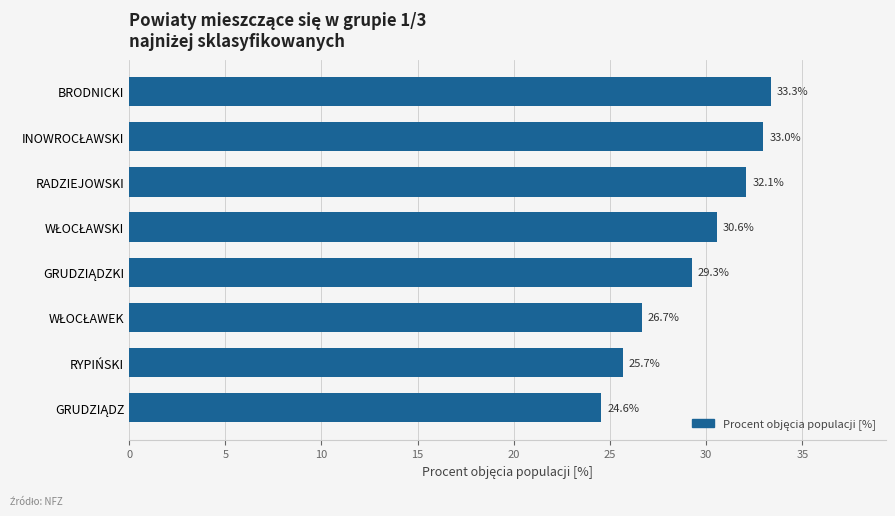

What is the greatest value displayed?

33.3